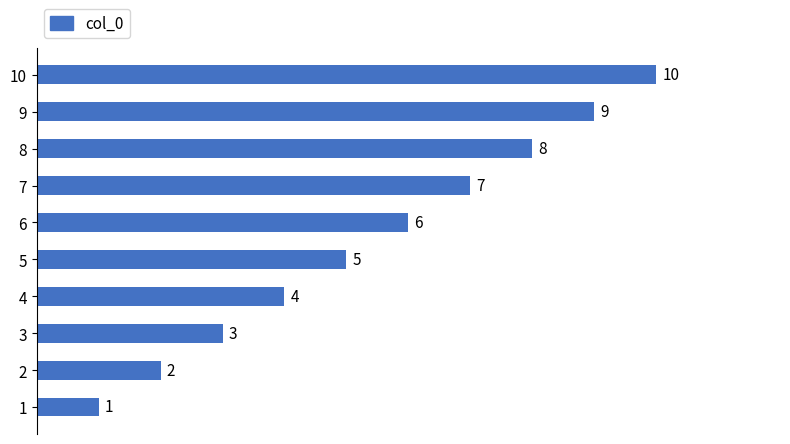

Where is the data nearest to the value 5?

5